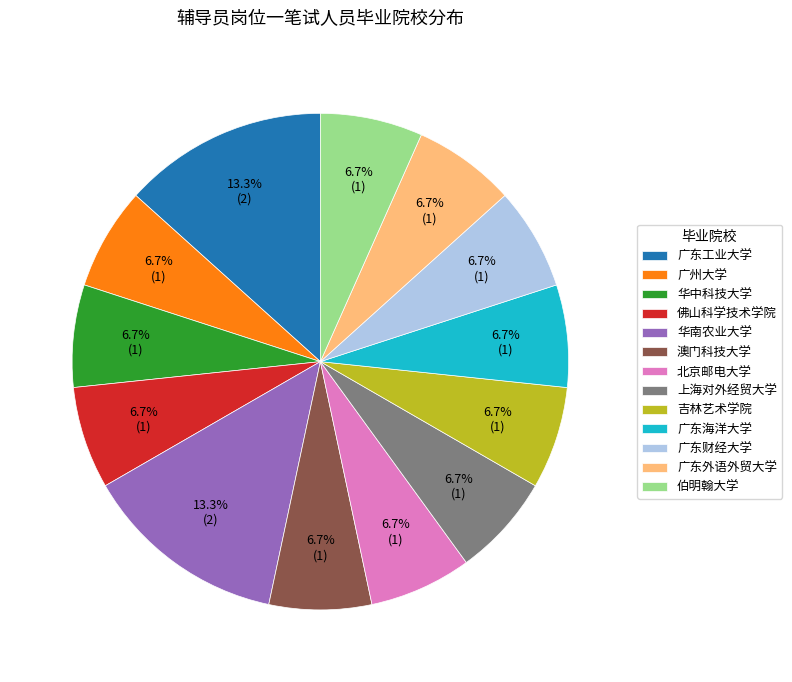

To the nearest percent, what percentage of the pie is 广东外语外贸大学?

7%